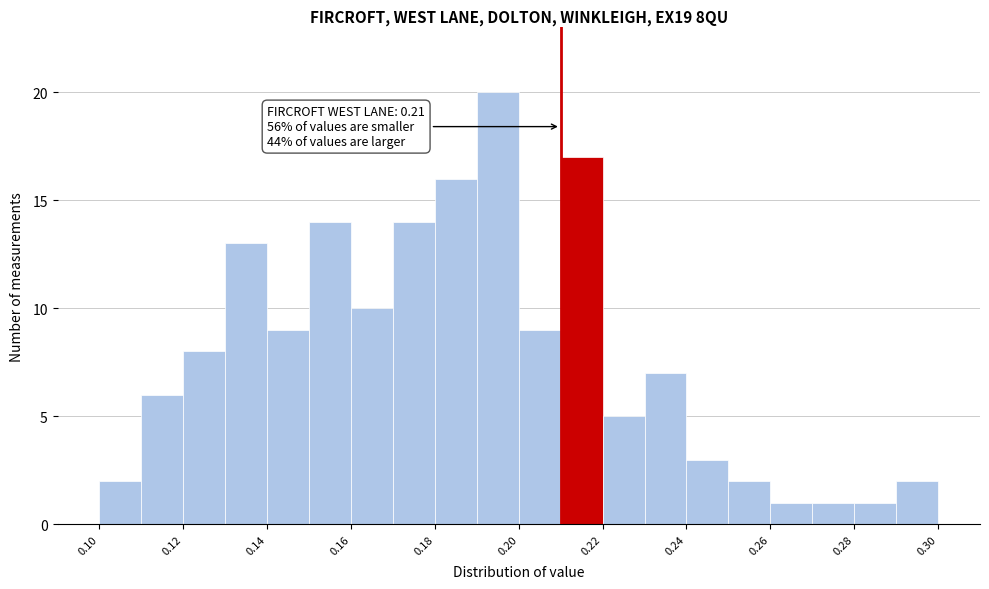

Which range on the x-axis has the tallest bar?

0.19 to 0.20